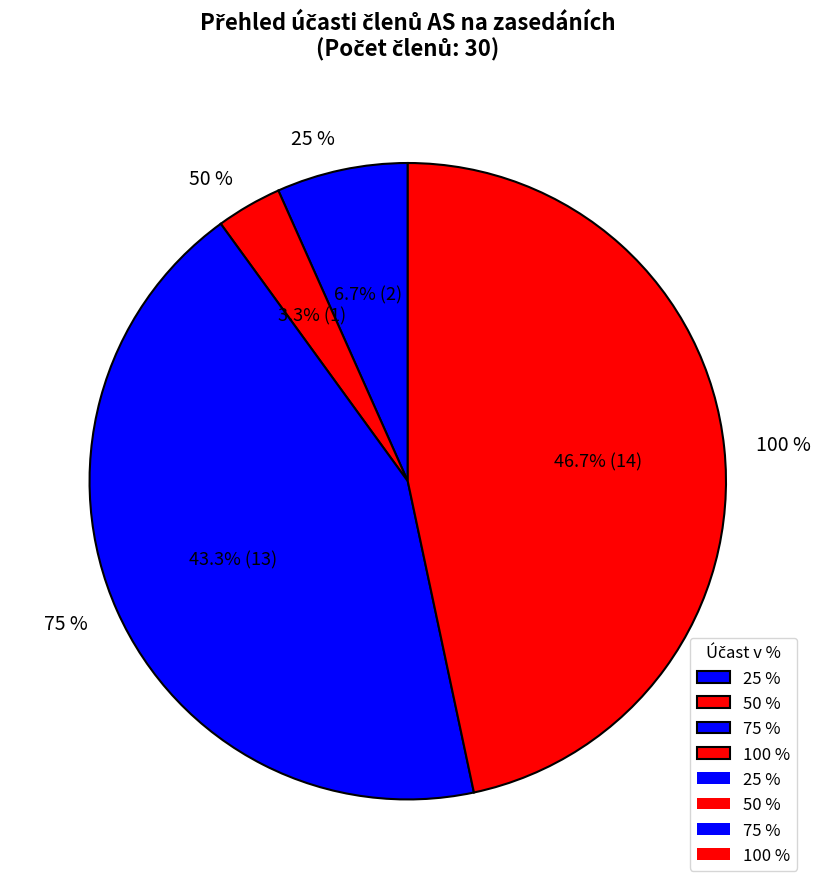

Does 25 % represent more than half of the total?

No